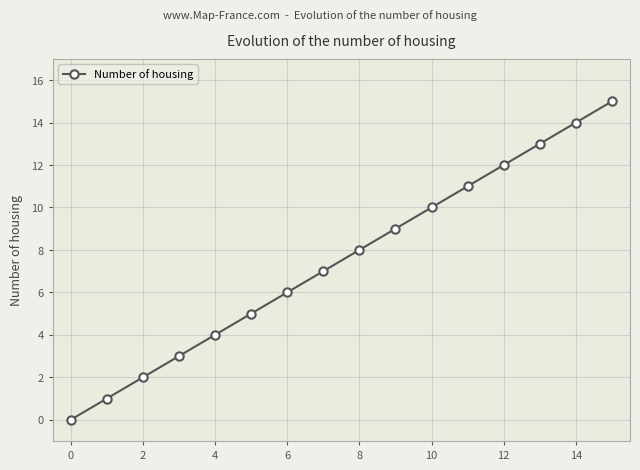

What is the sum of all values?

120